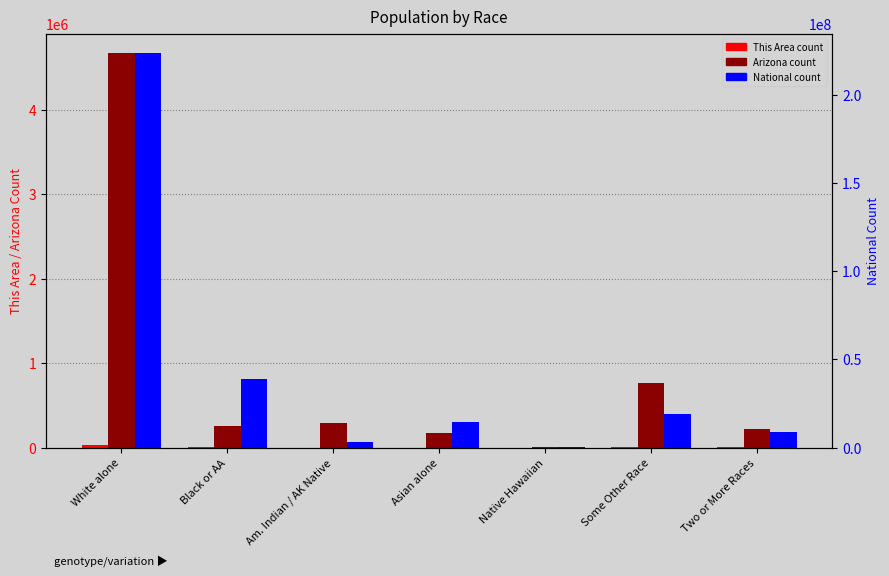

How many bars are there in total?

21